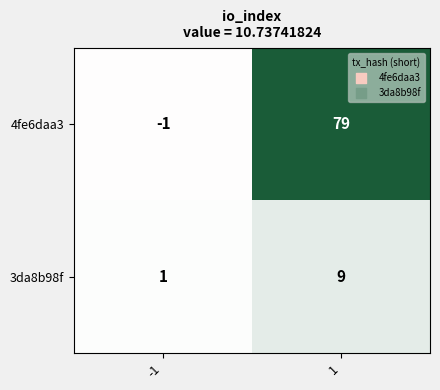

Rank the series by their average value, from highest to lowest.

4fe6daa3, 3da8b98f